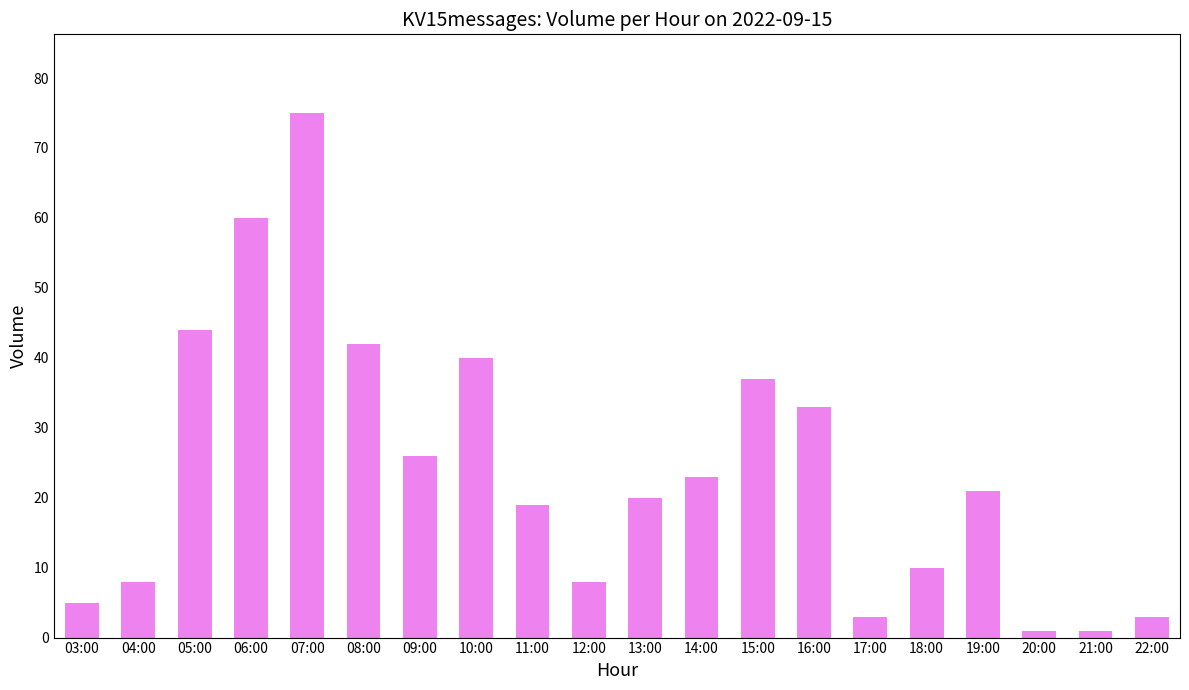

Reading left to right, transcribe all the data shown in this chart.

5	8	44	60	75	42	26	40	19	8	20	23	37	33	3	10	21	1	1	3